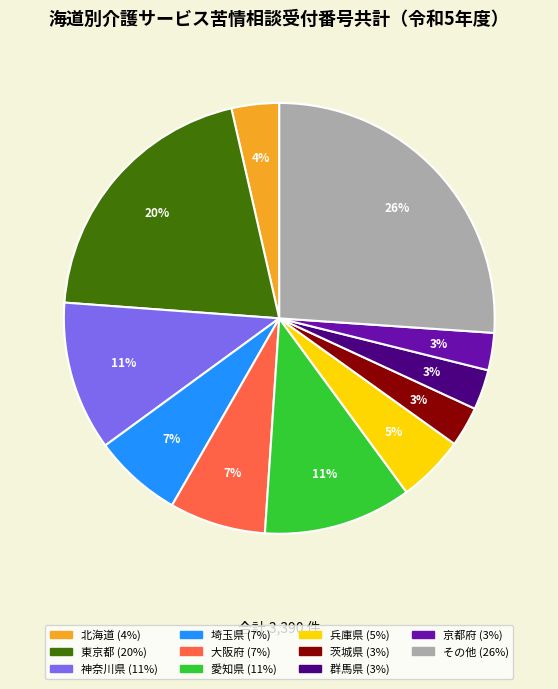

How many segments does this pie chart have?

11